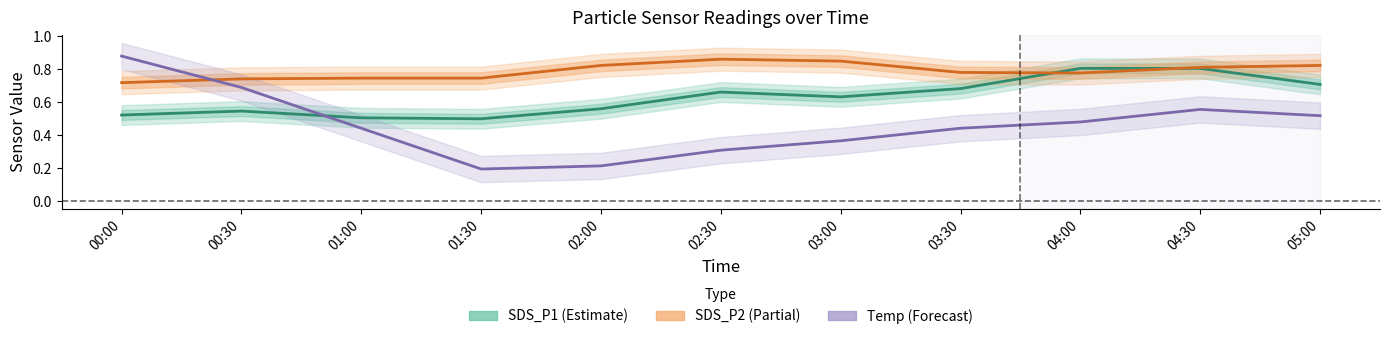

What are all the series names shown in the legend?

SDS_P1 (Estimate), SDS_P2 (Partial), Temp (Forecast)